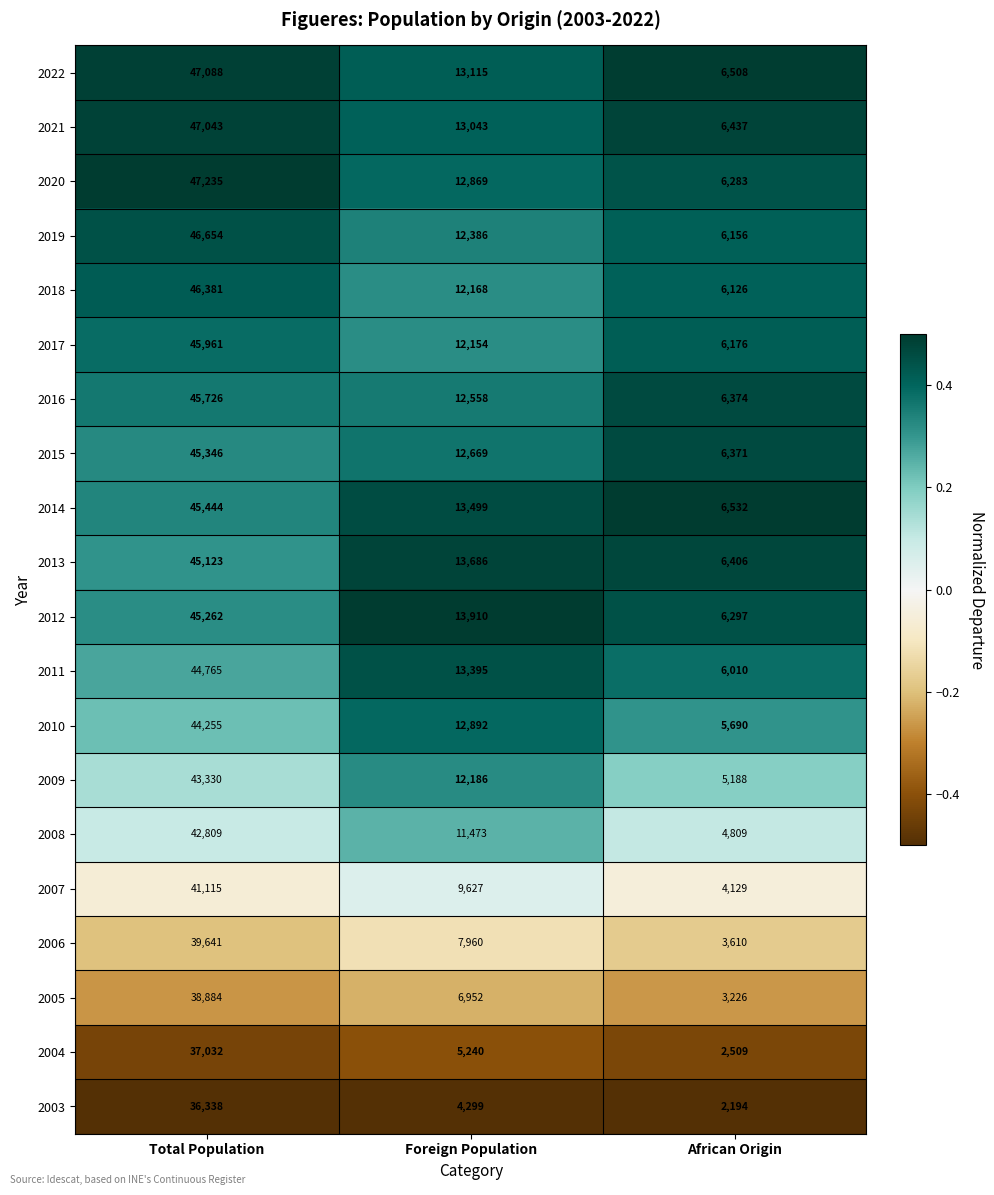

What is the difference between the maximum and minimum values in the 2004 series?

34523